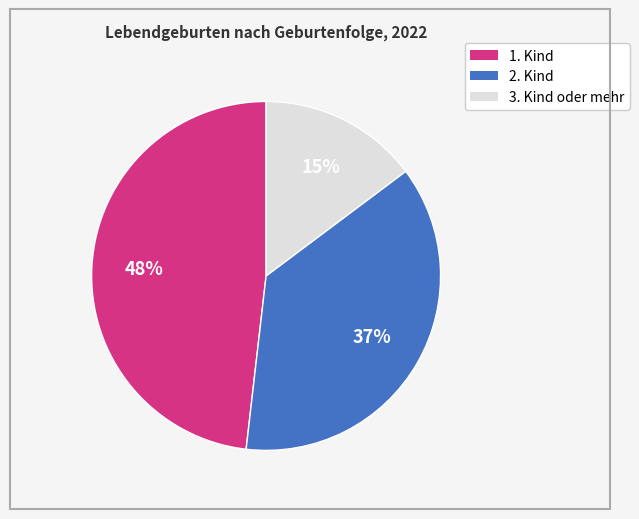

Does any single category account for the majority?

No